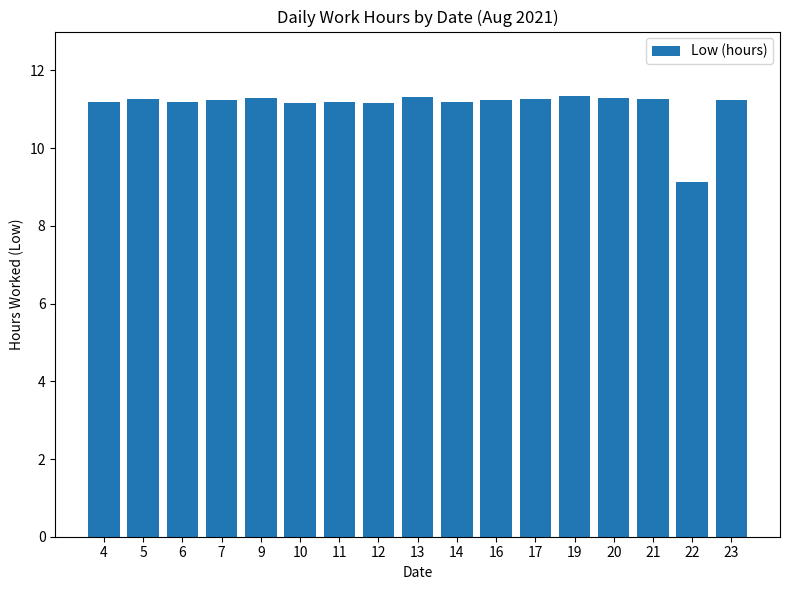

Is it true that the value at 20 is 5.3?

False